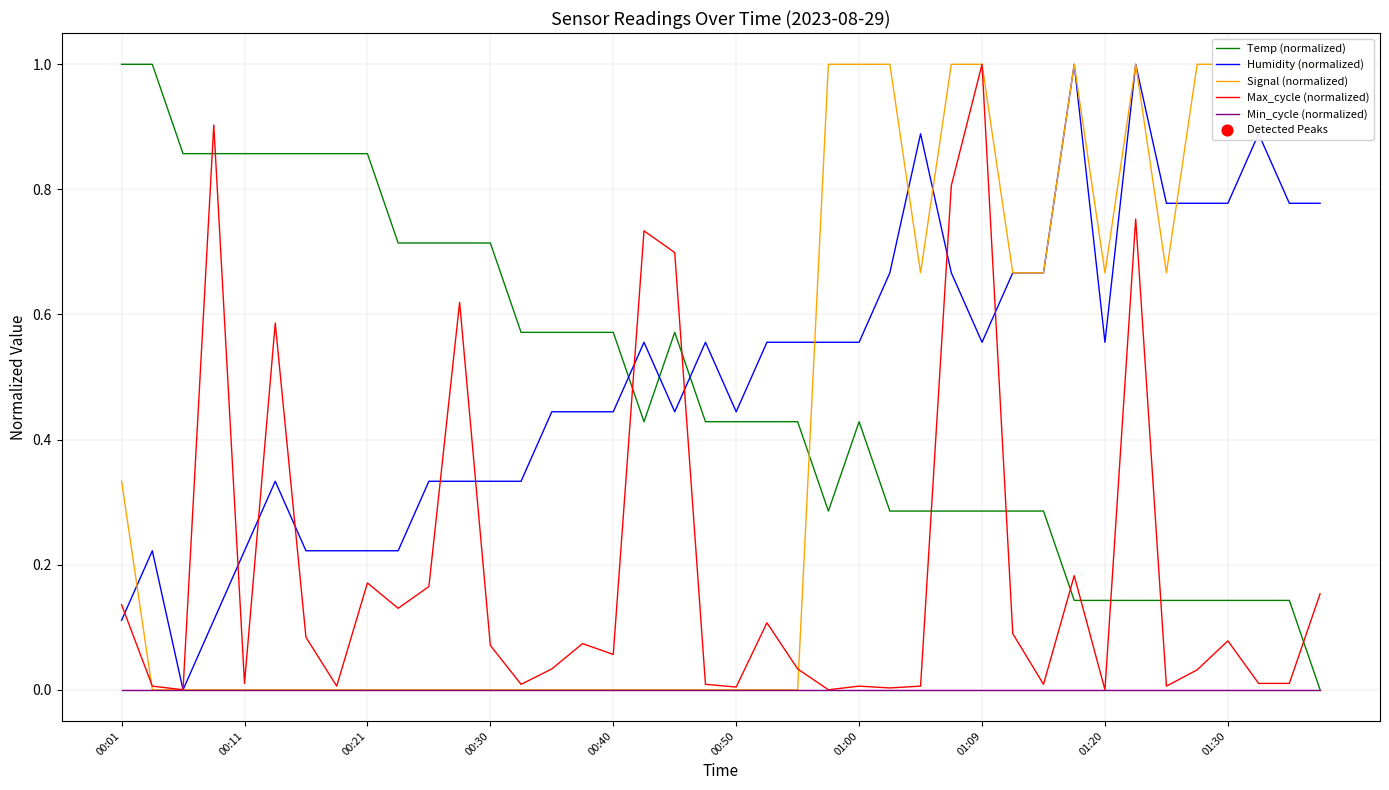

What is the highest value of the Temp (normalized) series?

1.0